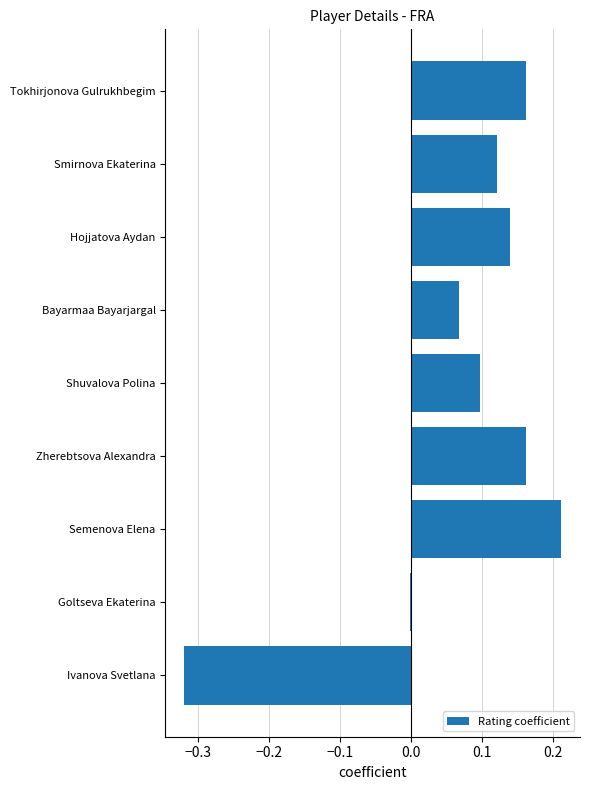

What is the difference between the second highest and minimum values?

0.5